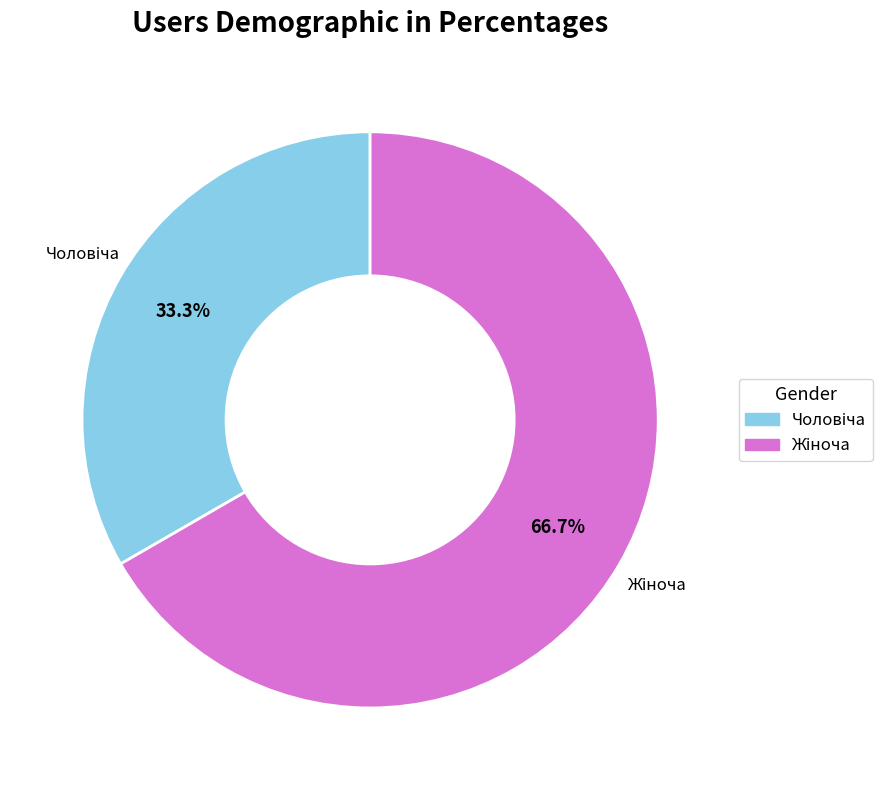

Is there a majority slice in this chart?

Yes